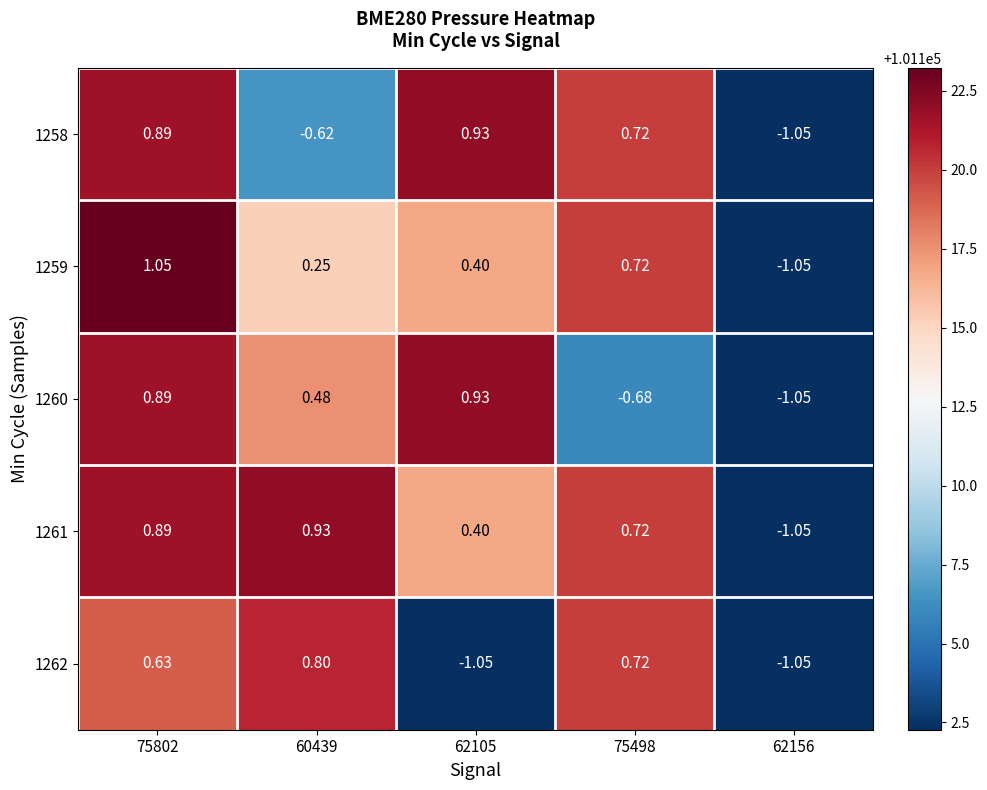

Is the value of 1259 at 60439 greater than the value of 1258 at 75802?

No